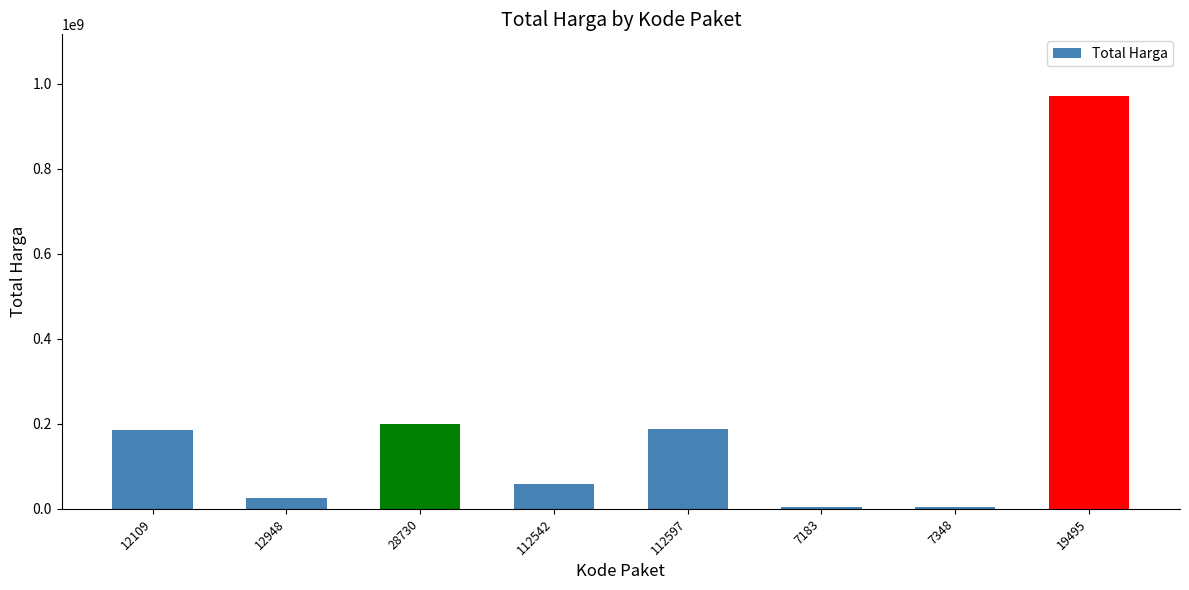

What position from the right is 19495?

1